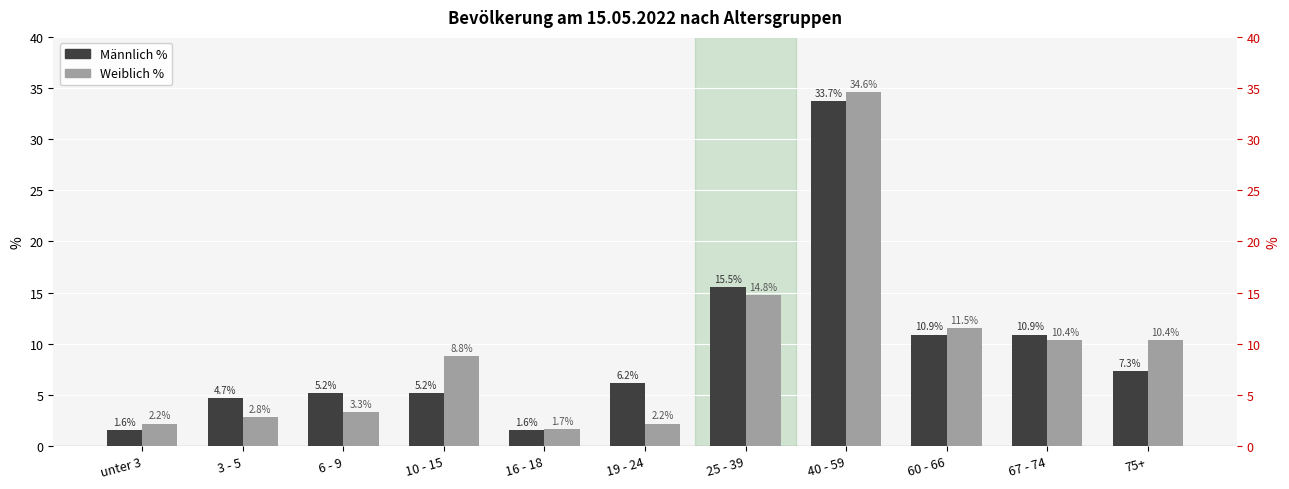

How many groups of bars are there?

11